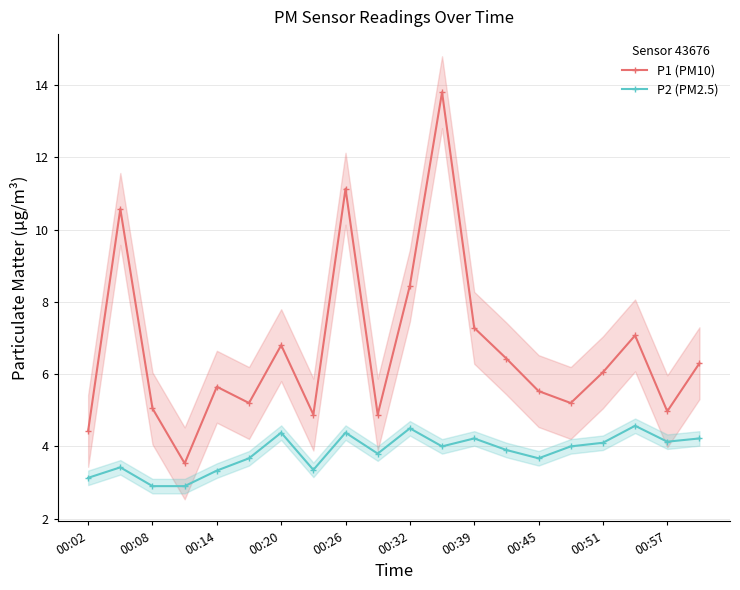

Does the chart display data point markers on the line(s)?

Yes